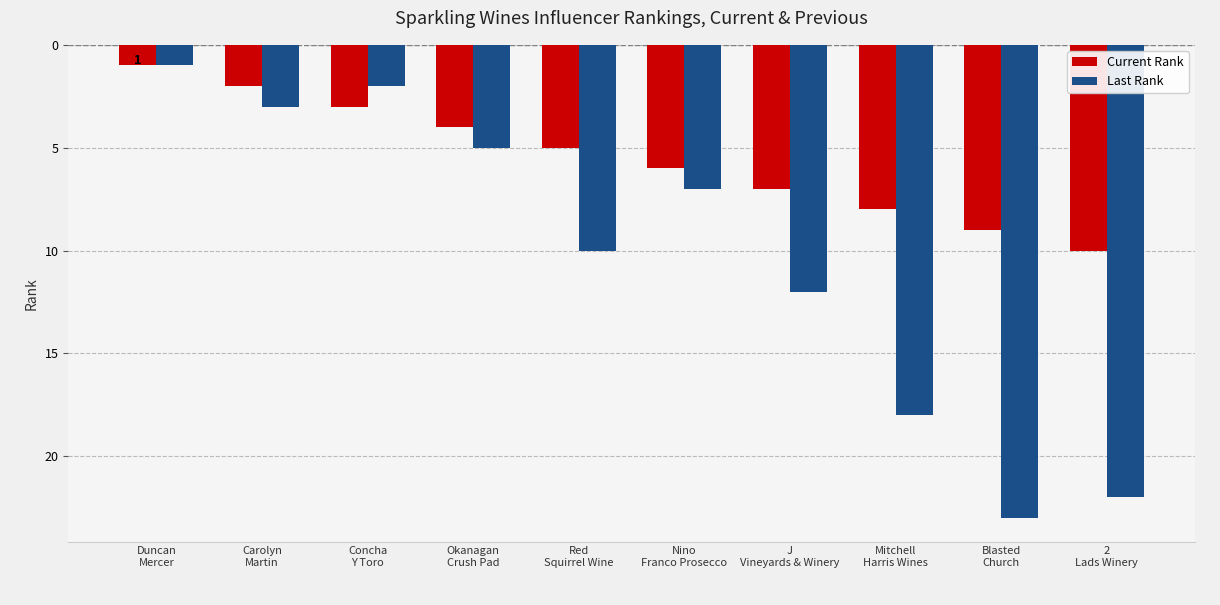

Which series has the widest spread of values?

Last Rank